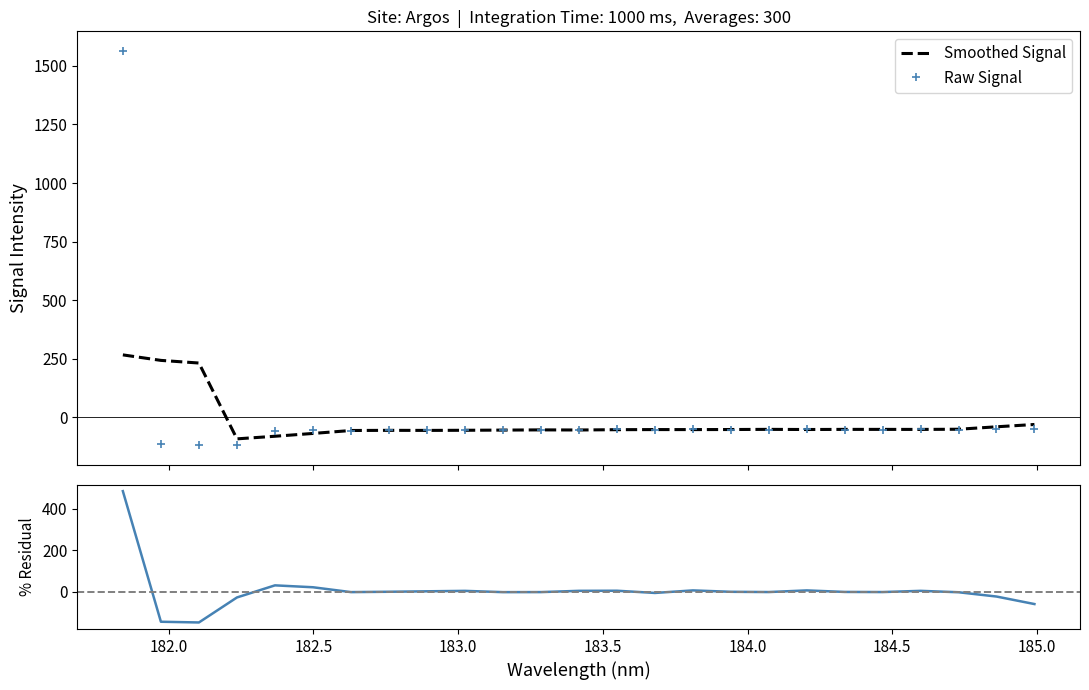

What is the highest value of the % Residual (Raw vs Smoothed) series?

485.5